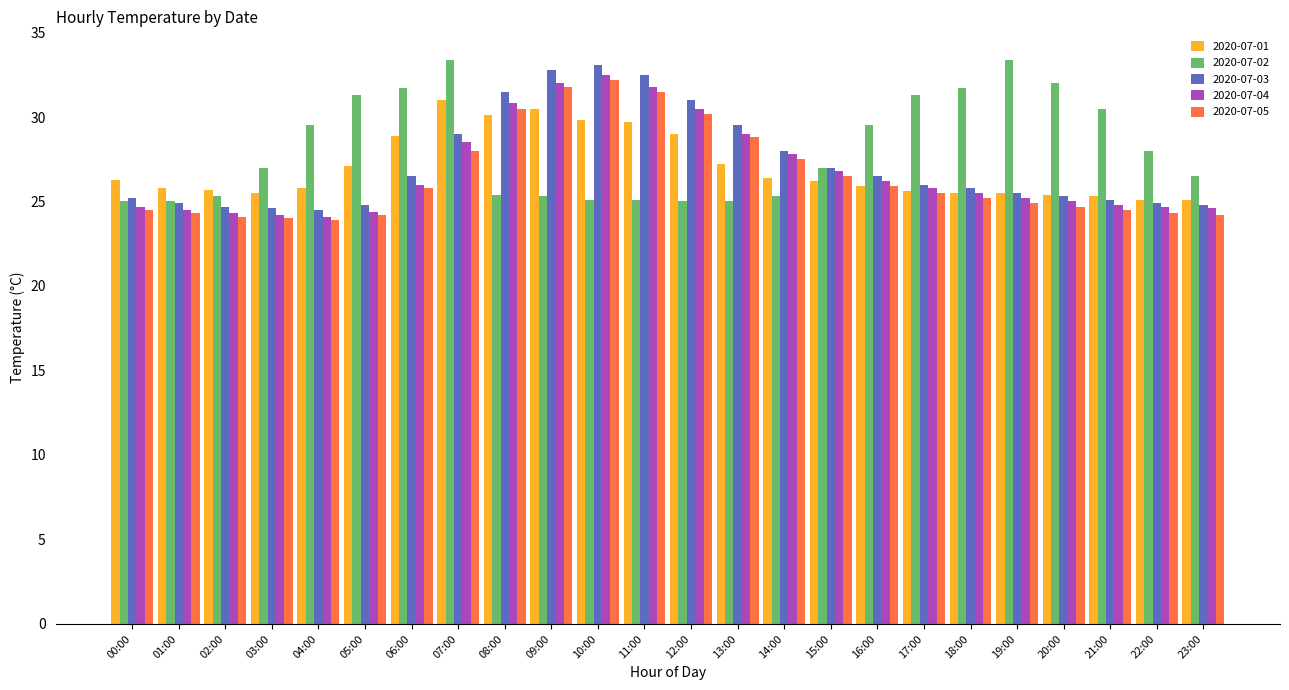

What is the minimum value for 2020-07-02?

25.0